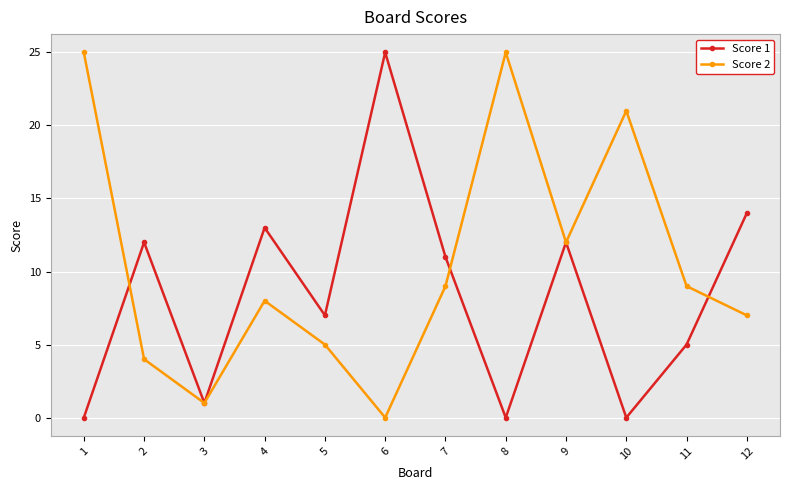

Reading left to right, what are all the values shown in this chart?

Score 1: 1=0	2=12	3=1	4=13	5=7	6=25	7=11	8=0	9=12	10=0	11=5	12=14
Score 2: 1=25	2=4	3=1	4=8	5=5	6=0	7=9	8=25	9=12	10=21	11=9	12=7